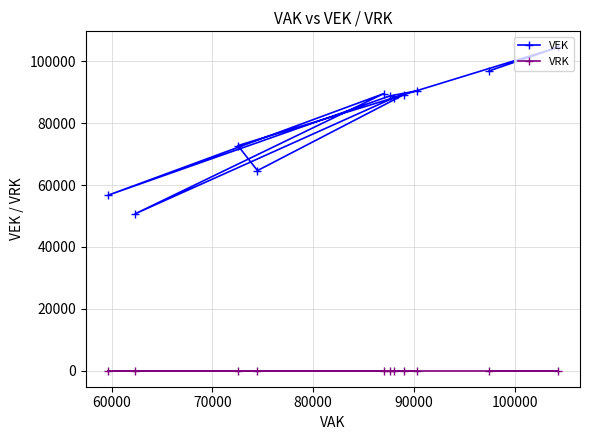

List the series in order of their overall mean, highest first.

VEK, VRK